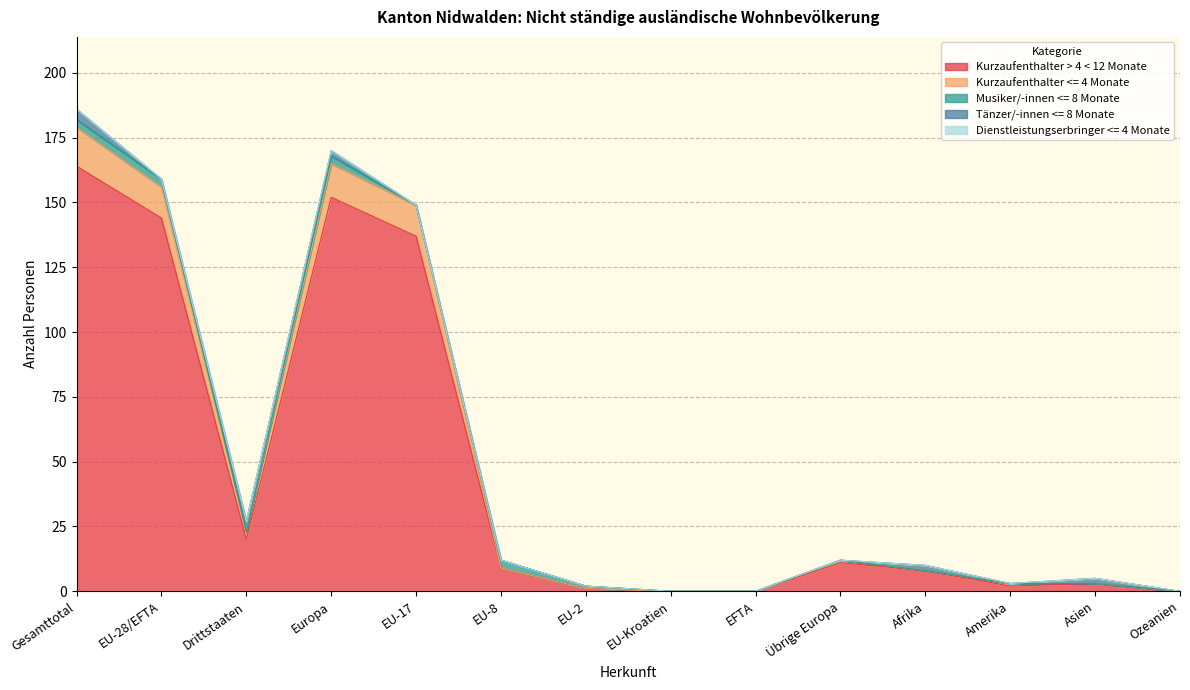

Where is Total nearest to the value 93?

EU-17